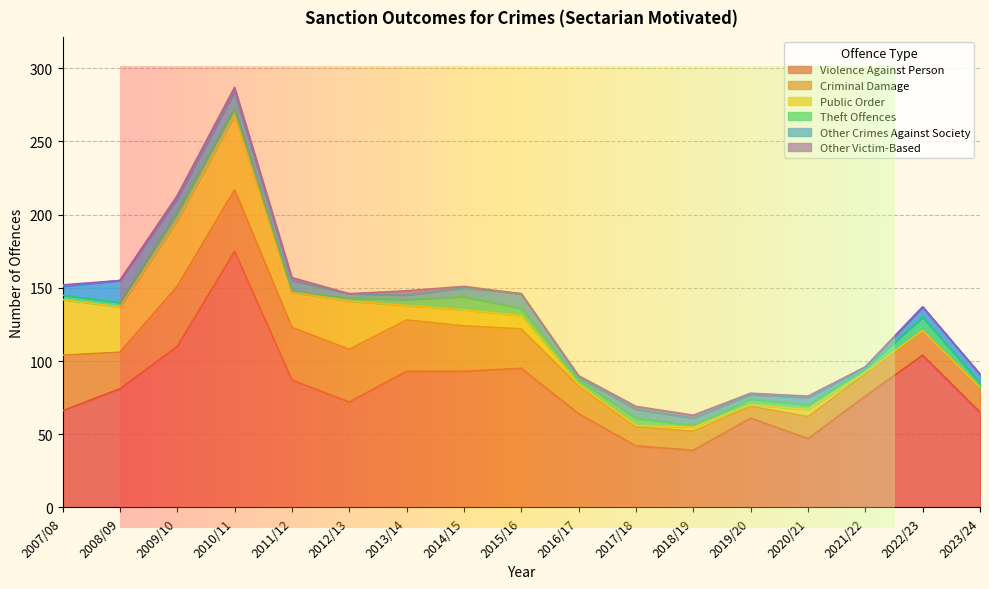

What is the label of the 9th point from the right?

2015/16